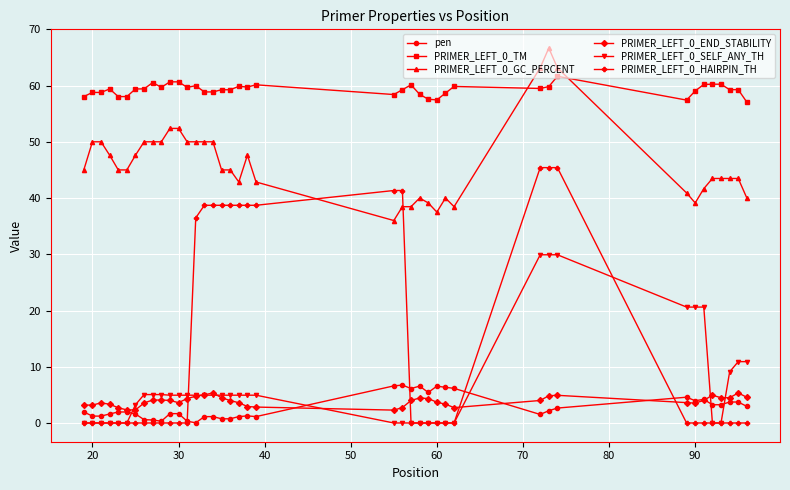

What is the maximum value shown in the chart?

66.7